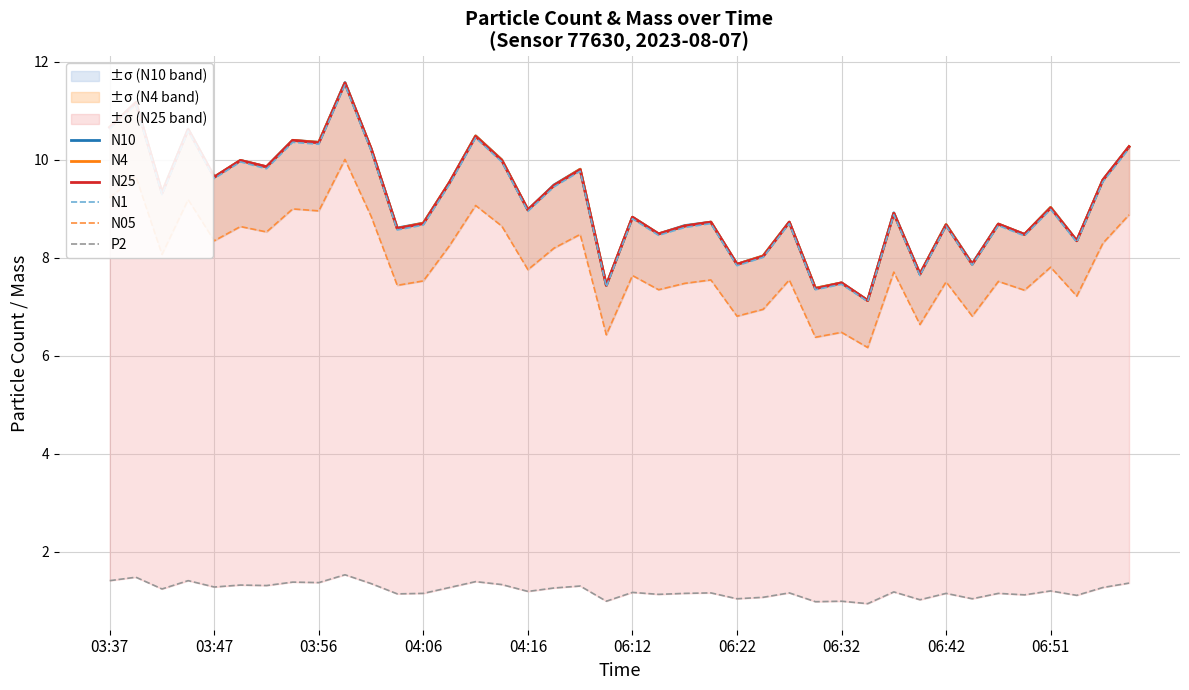

What is the sum of the N1 values at 25 and 15?

18.0